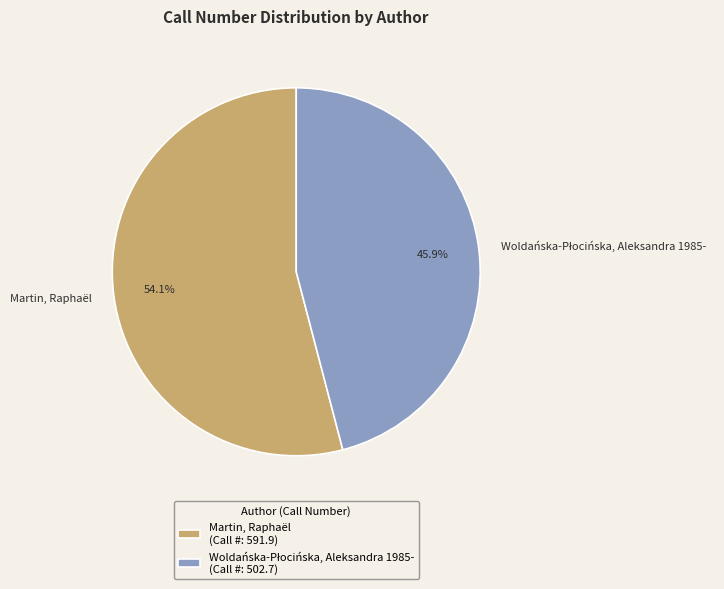

Count the number of slices in the pie.

2